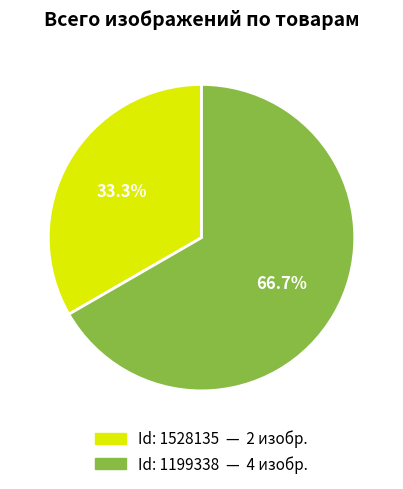

Is there any slice that represents more than half of the pie?

Yes